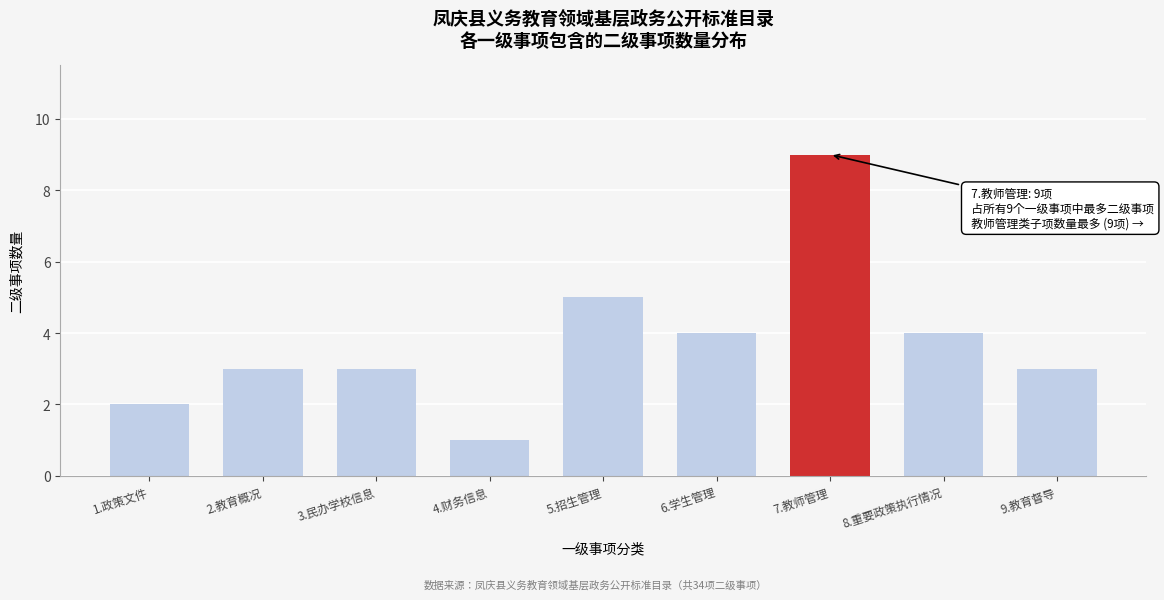

Reading right to left, extract all data points from this chart.

3	4	9	4	5	1	3	3	2